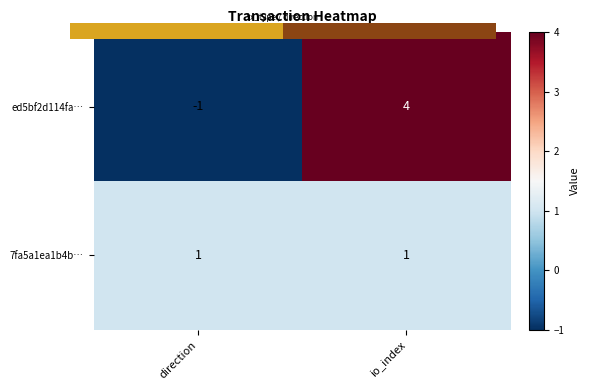

What is the spread (max minus min) of values at direction?

2